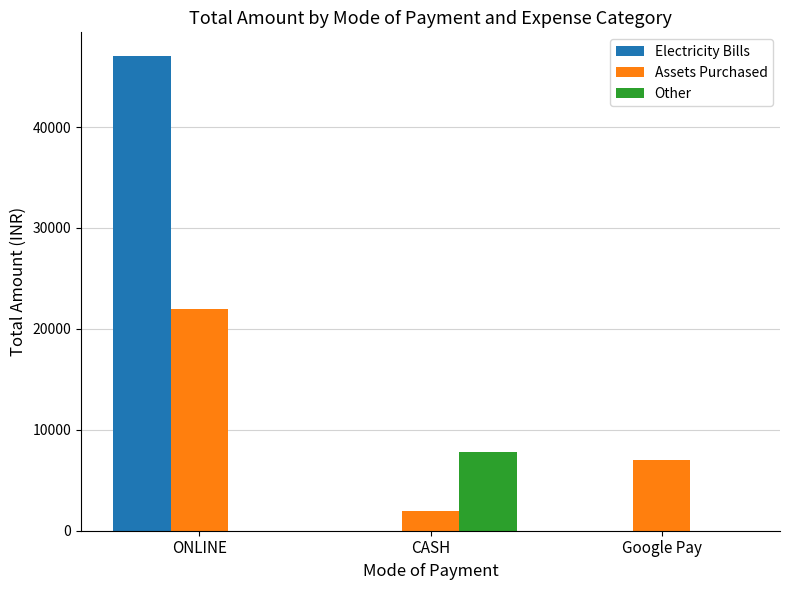

What is the total value across all series at CASH?

9810